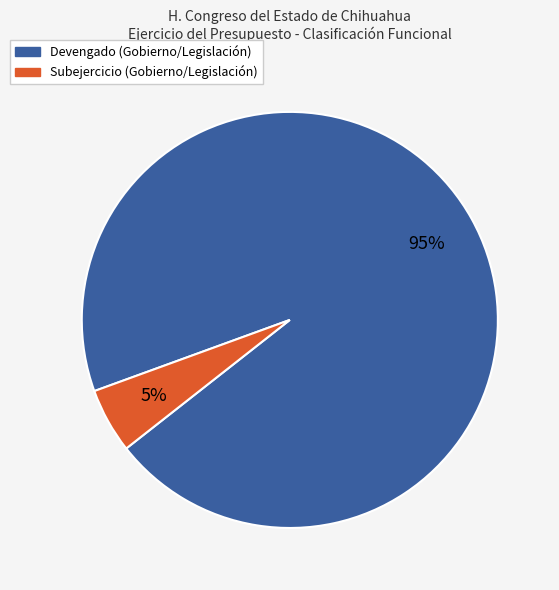

True or false: Subejercicio (Gobierno/Legislación) accounts for 15% of the total.

False